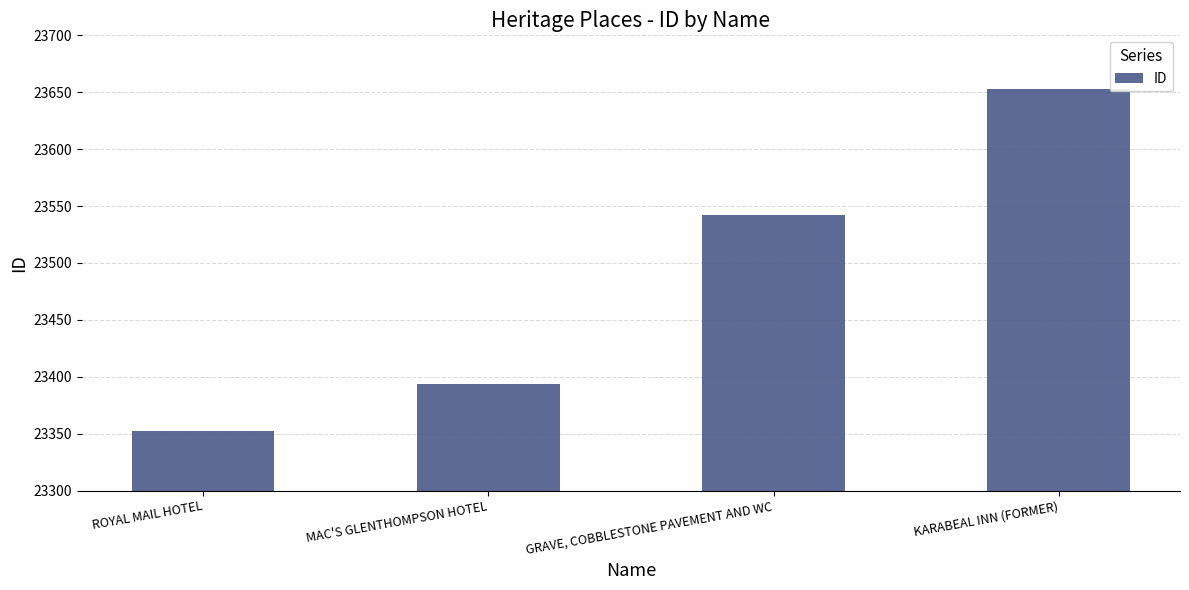

What is the value of the 3rd bar from the left?

23542